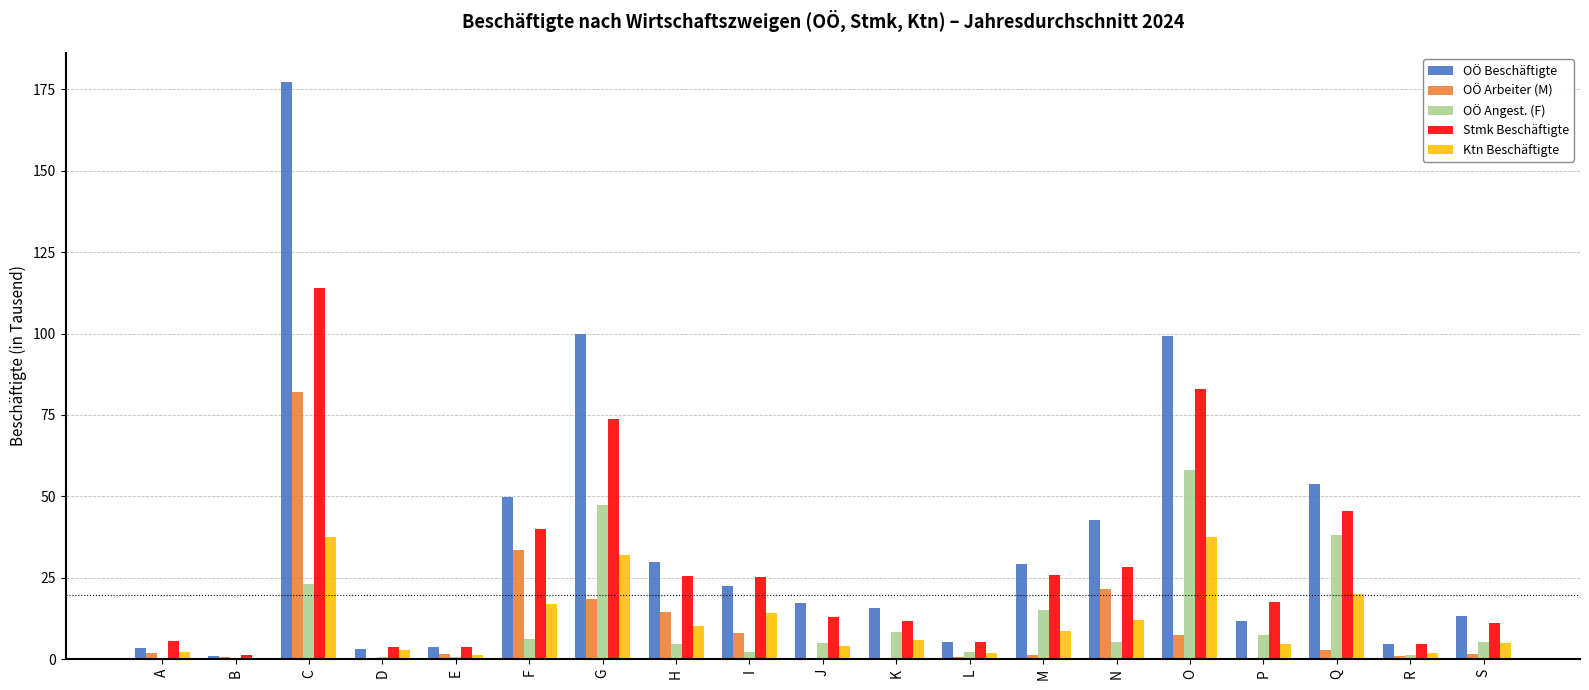

Which category has the highest value in the OÖ Arbeiter (M) series?

C